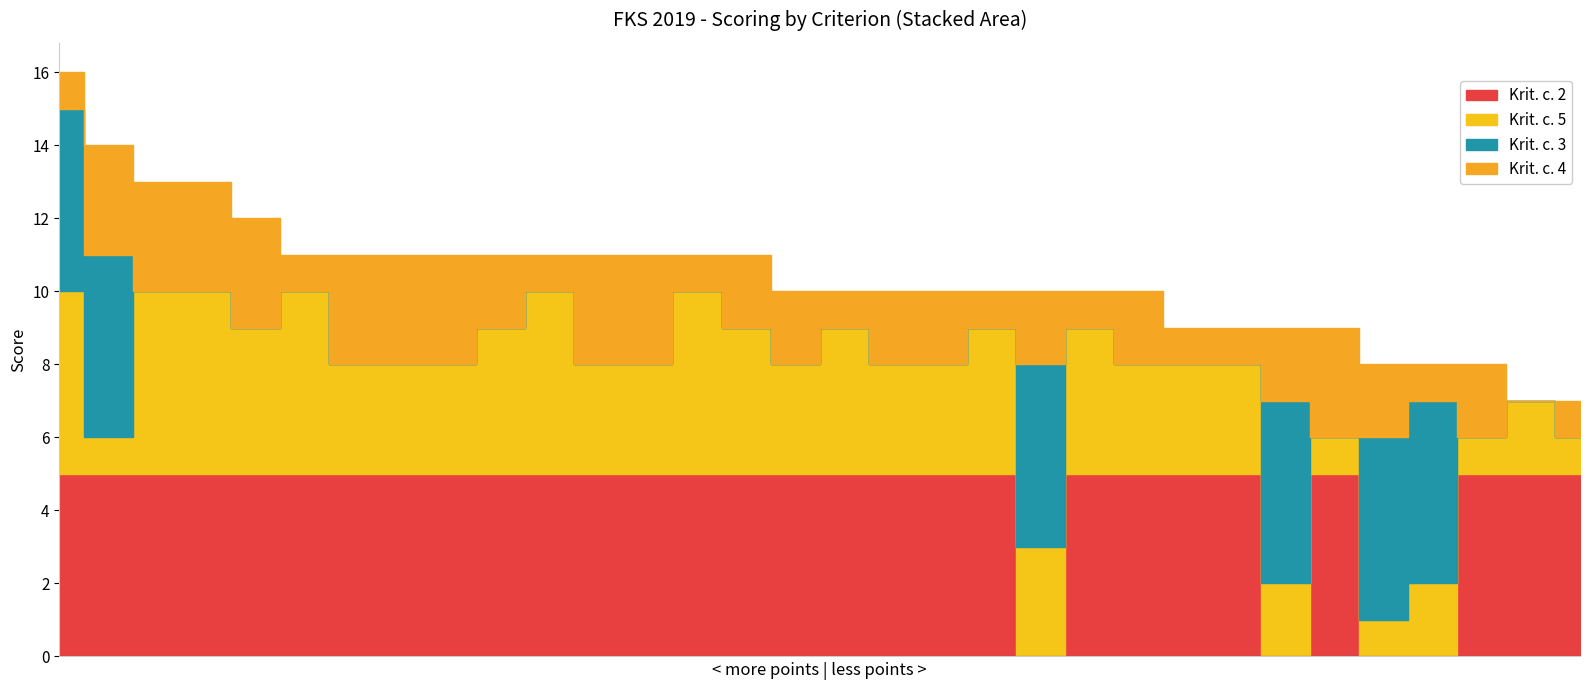

Read the Krit. c. 4 value at FKS-2019-13.

2